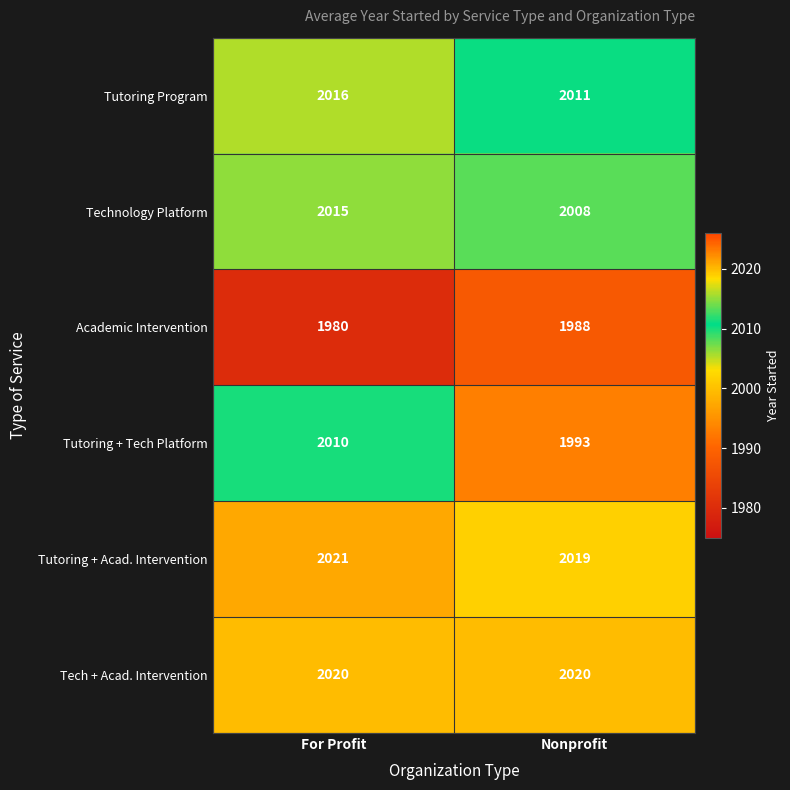

True or false: Technology Platform has a value of 1266 at Nonprofit.

False